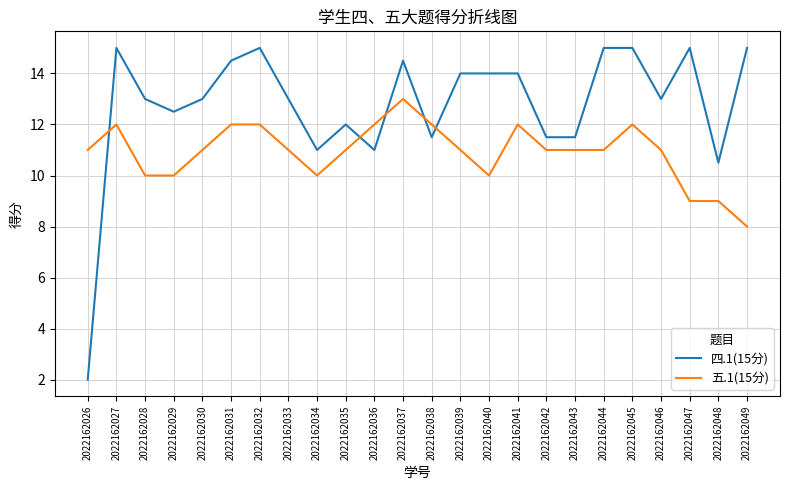

At 2022162029, list the series in order from largest to smallest.

四.1(15分), 五.1(15分)